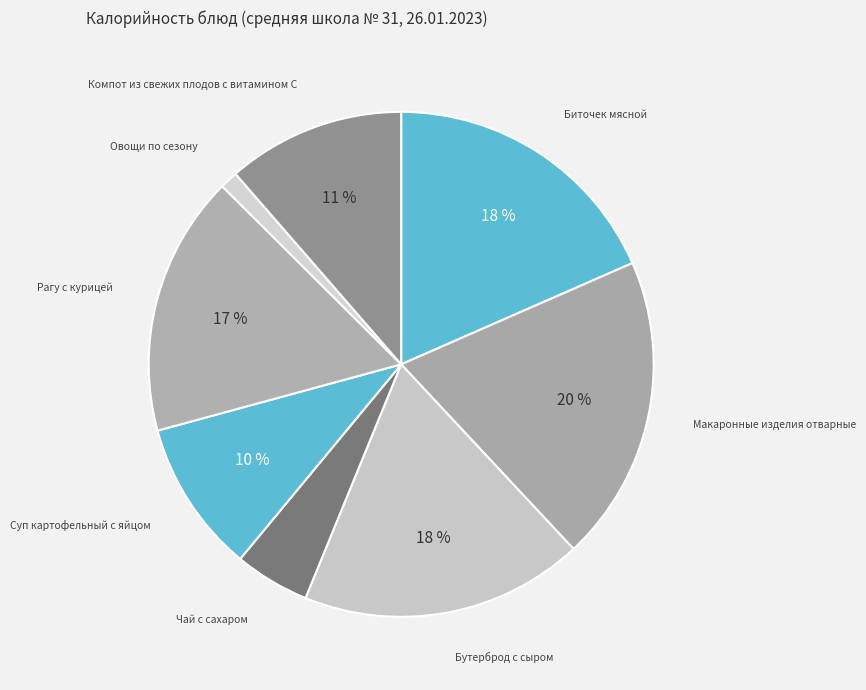

The Овощи по сезону slice represents 11% of the pie. True or false?

False